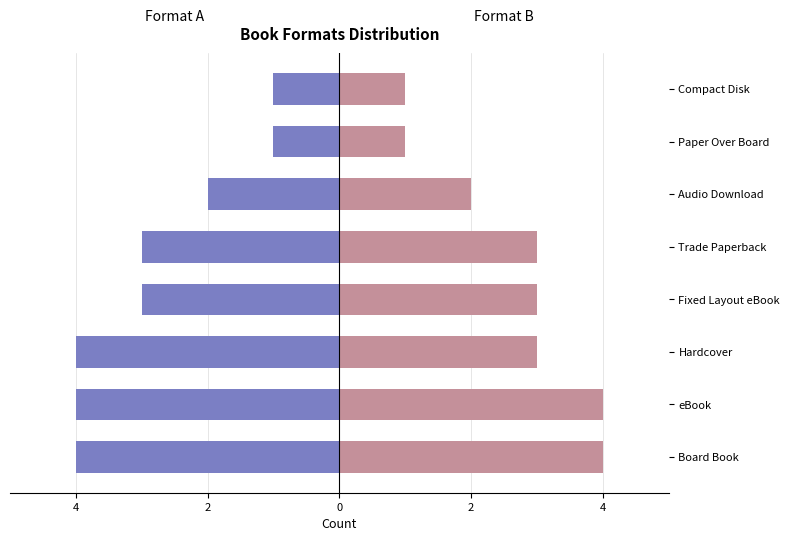

How many categories are shown in the chart?

8